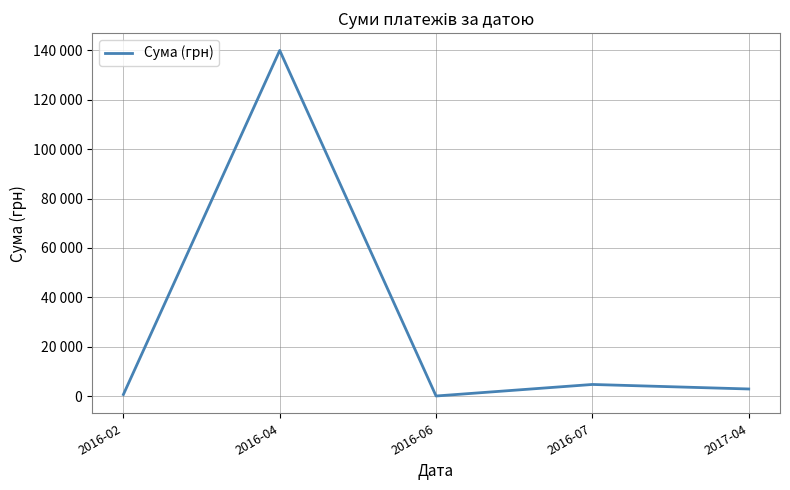

Approximately how many times larger is the value at 2016-04 compared to 2017-04?

47.1